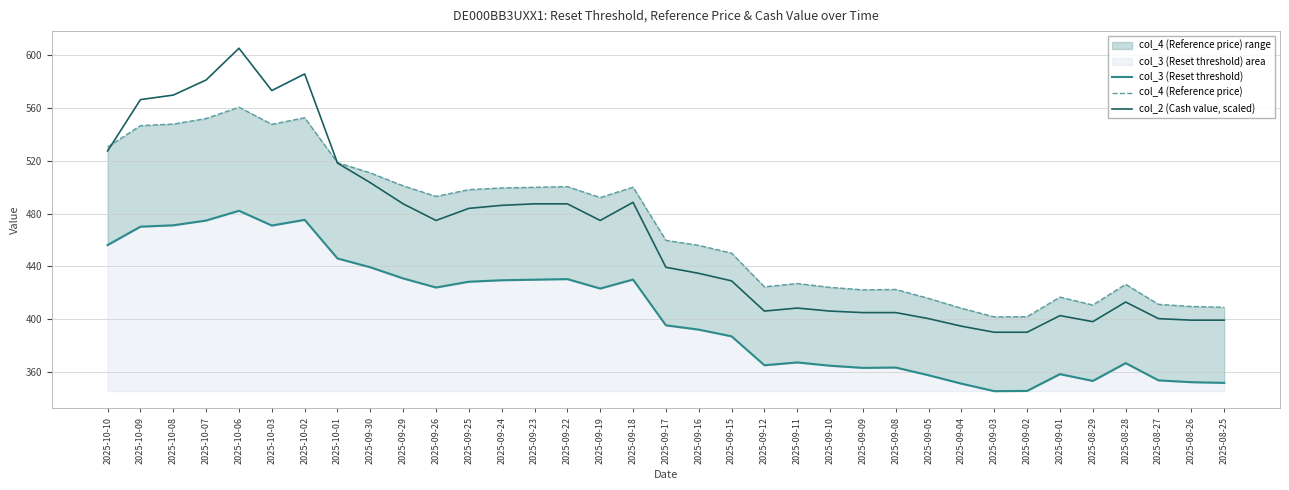

What is the label of the 3rd point from the right?

2025-08-27